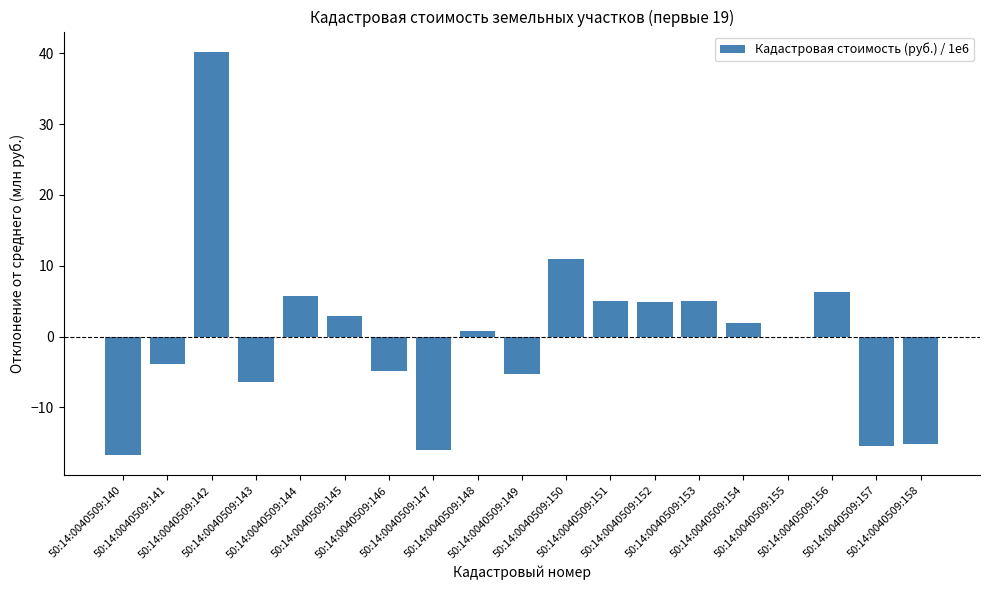

Are the bars grouped side by side (vs. stacked)?

No